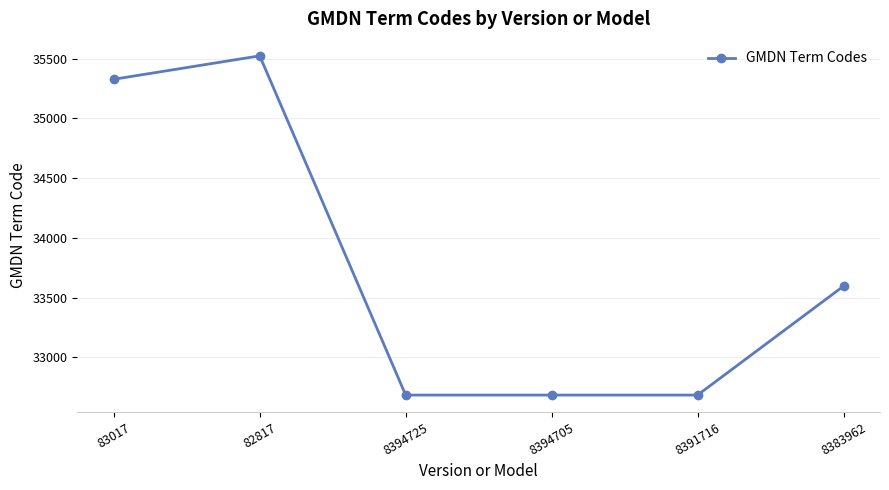

What is the value of the 4th point from the left?

32684